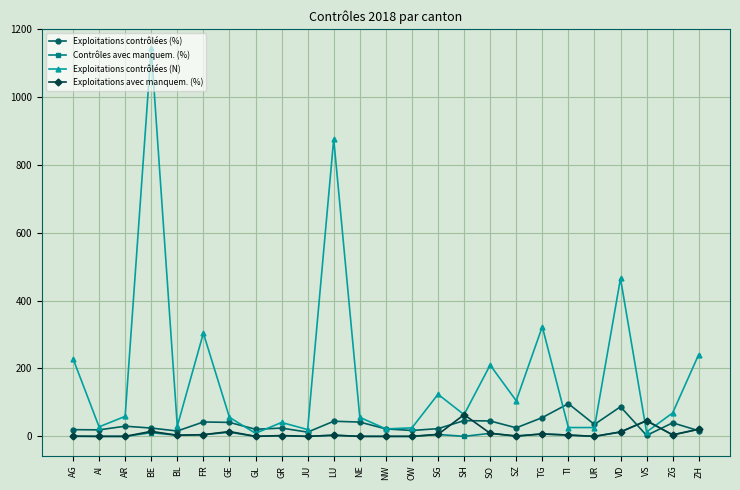

What is the difference between the second highest and minimum values in the Exploitations contrôlées (N) series?

867.0